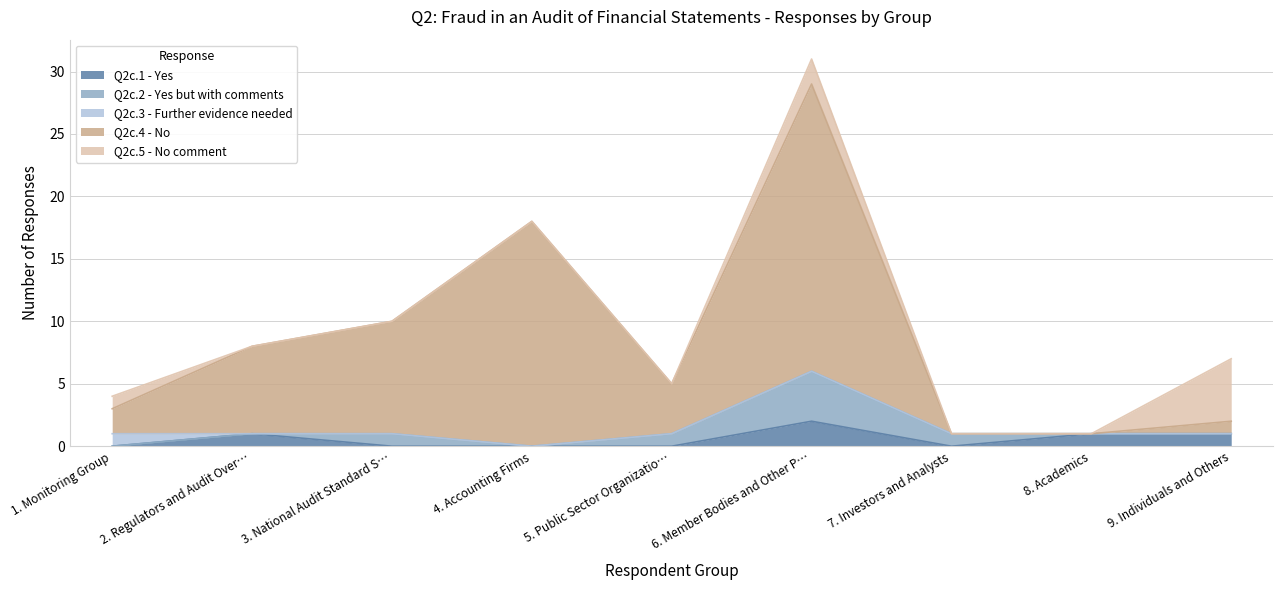

Between 1. Monitoring Group and 4. Accounting Firms, which series saw the biggest shift?

Q2c.4 - No